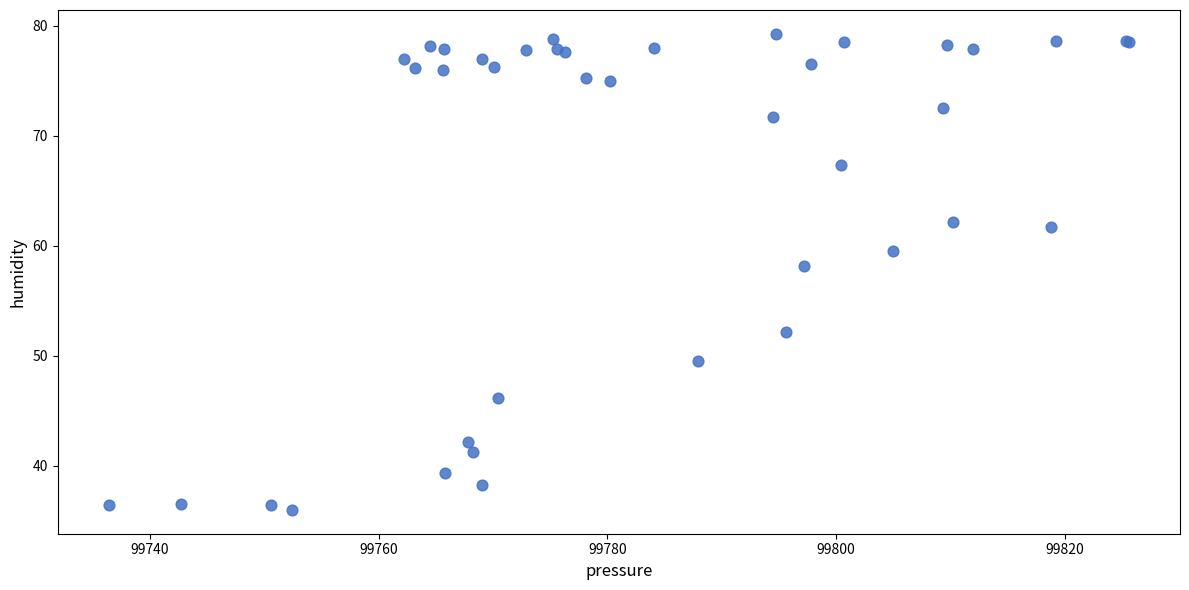

What Y value in the scatter plot is closest to 57?

58.2